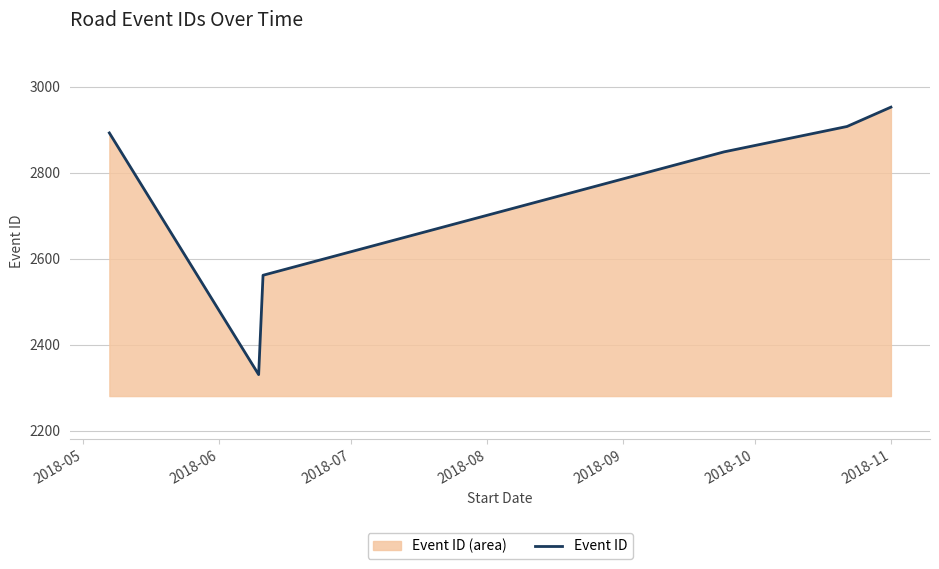

What is the value of the 1st point from the left?

2893